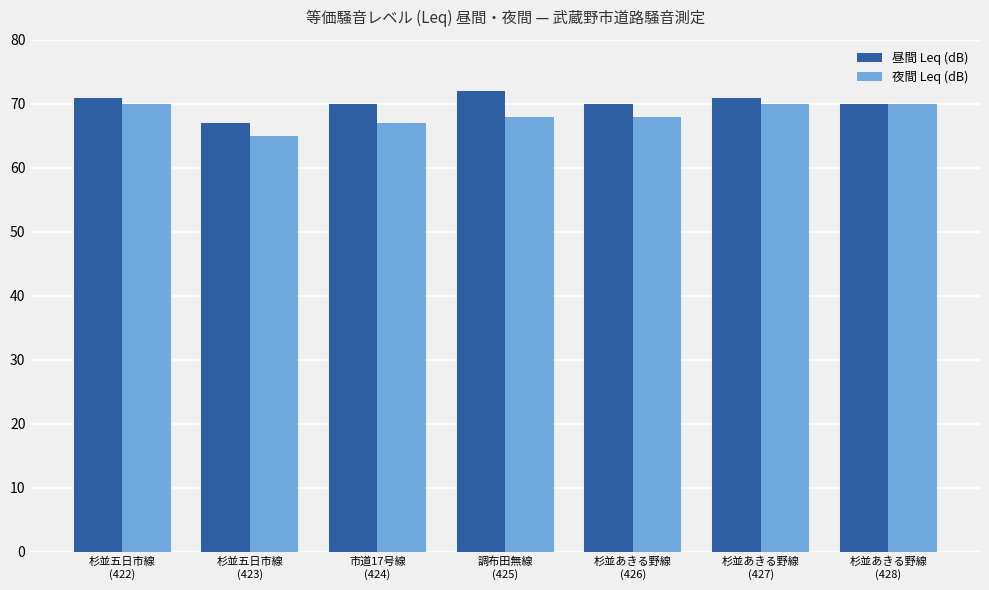

Does the chart contain stacked bars?

No